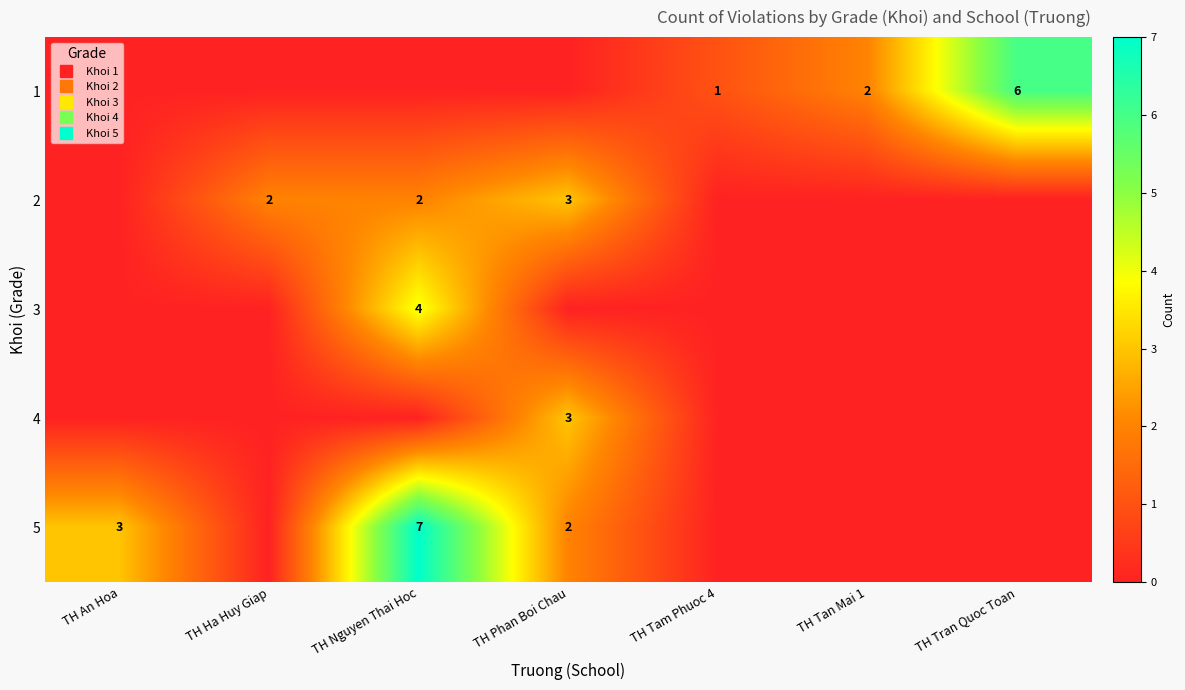

Count the 1 values in the range 0 to 2.

6